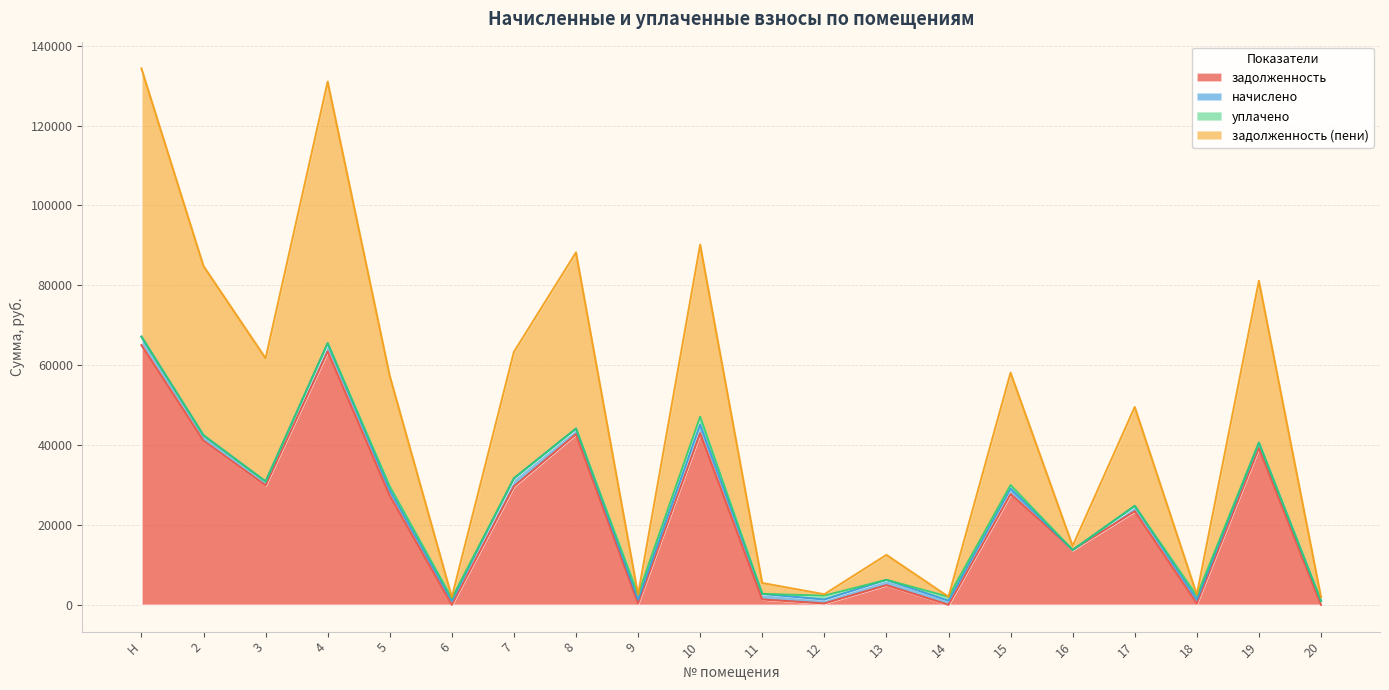

Which category has the highest value in the задолженность (пени) series?

Н